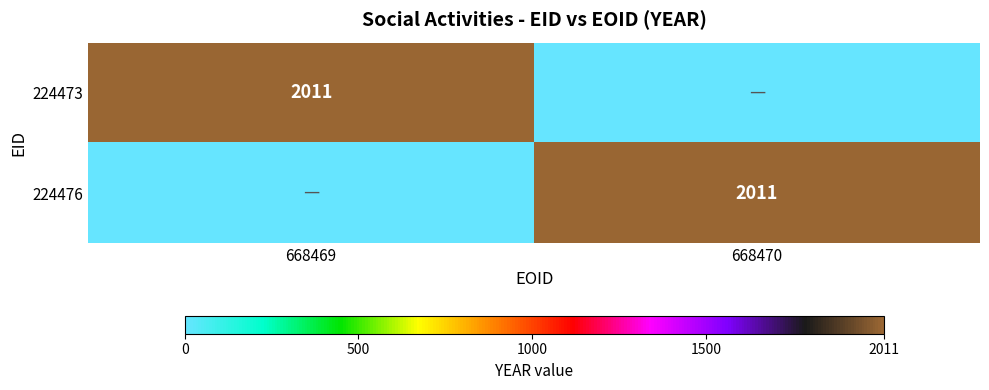

What is the spread (max minus min) of values at 668469?

2011